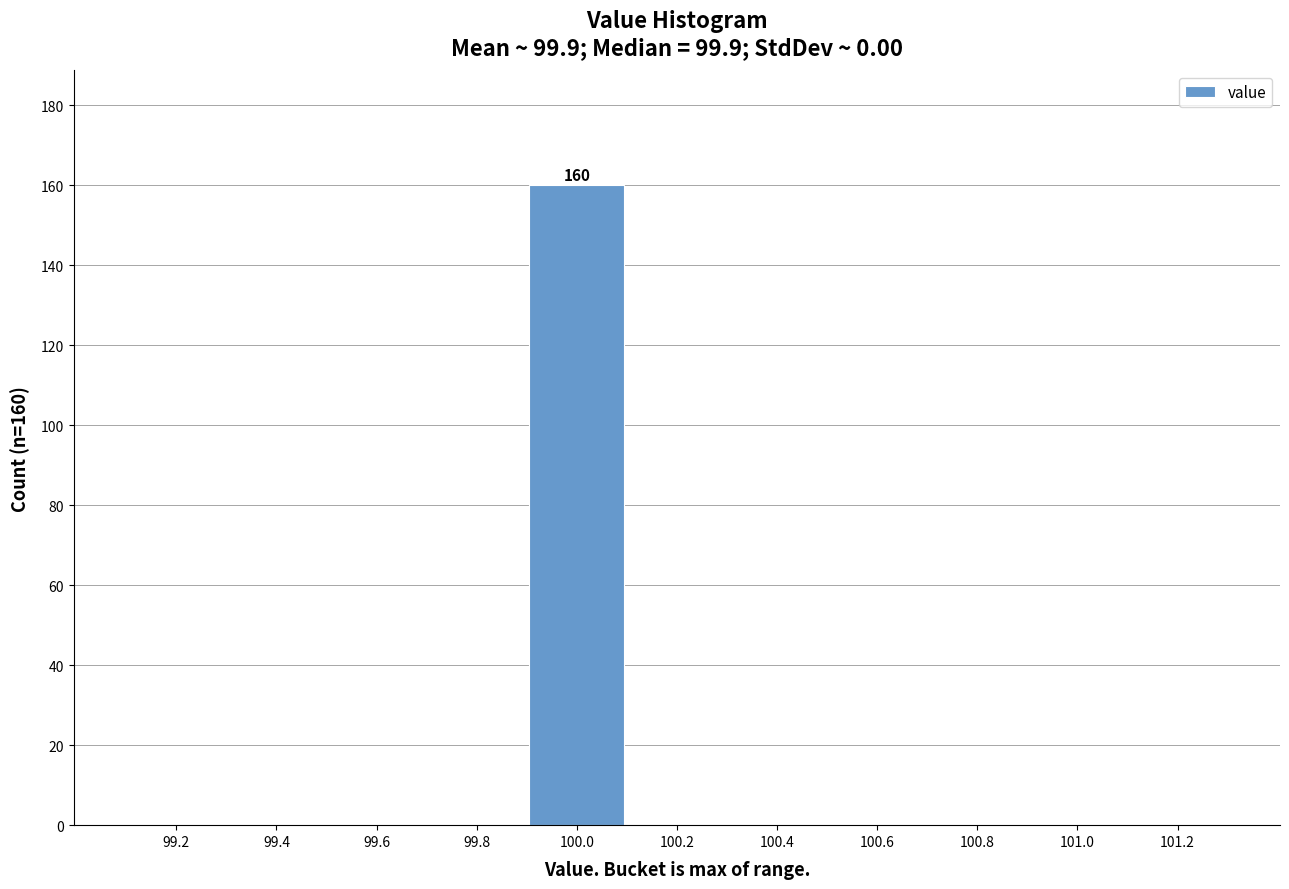

Reading left to right, list all the values displayed in this chart.

99.2=0	99.4=0	99.6=0	99.8=0	100.0=160	100.2=0	100.4=0	100.6=0	100.8=0	101.0=0	101.2=0